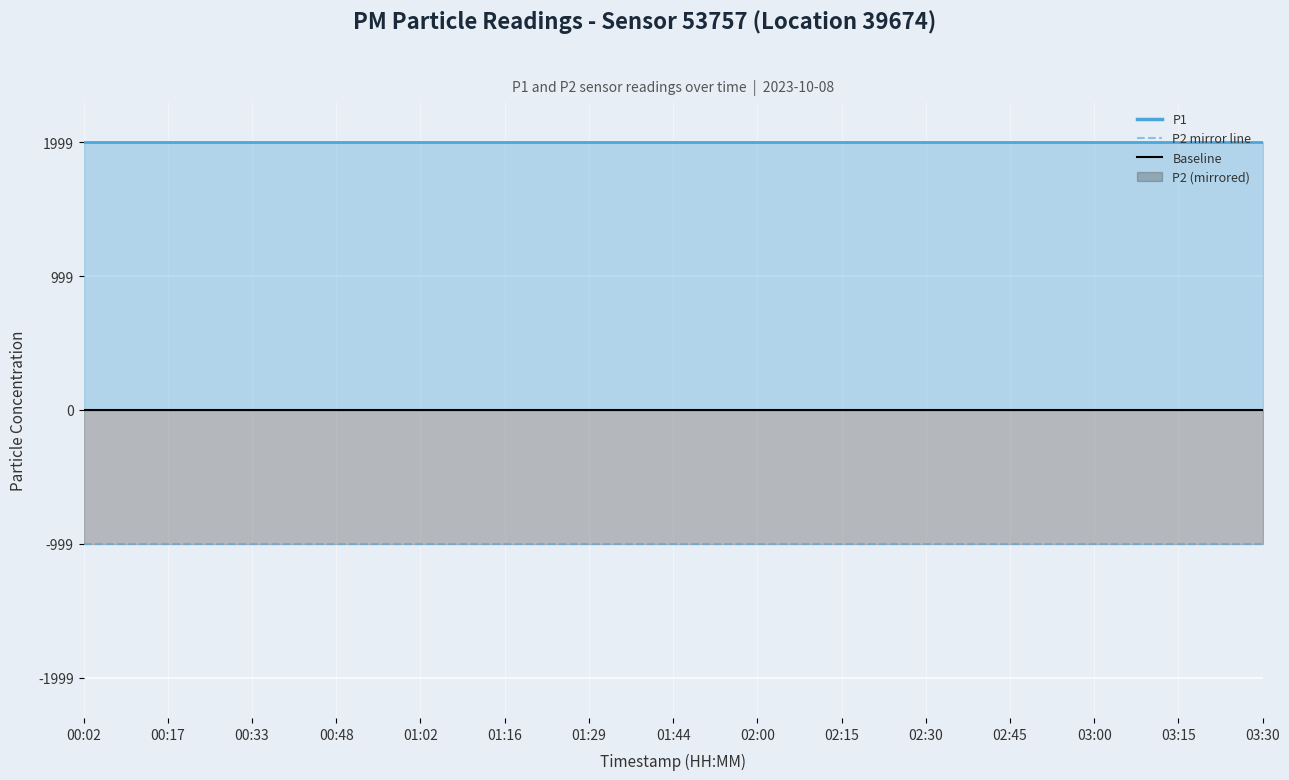

At which category is the sum across all series the highest?

00:02